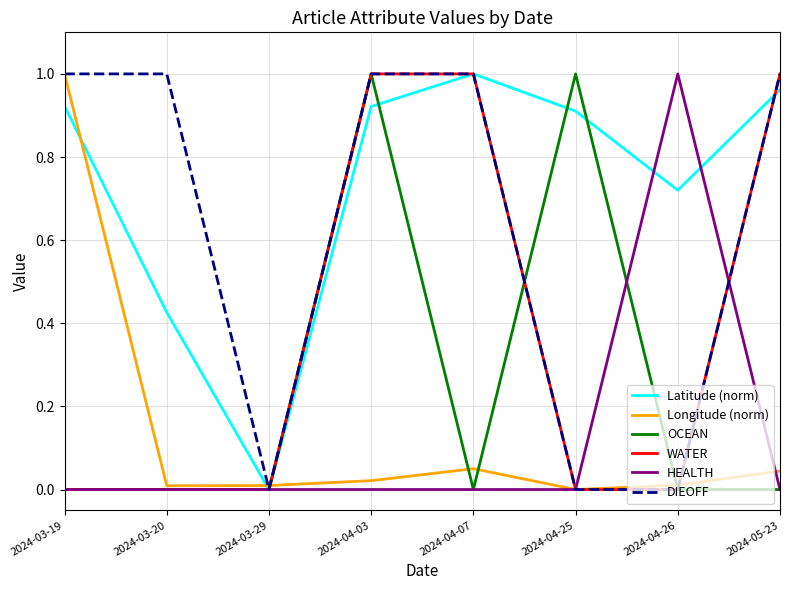

Is this an area chart (filled region under the line)?

No